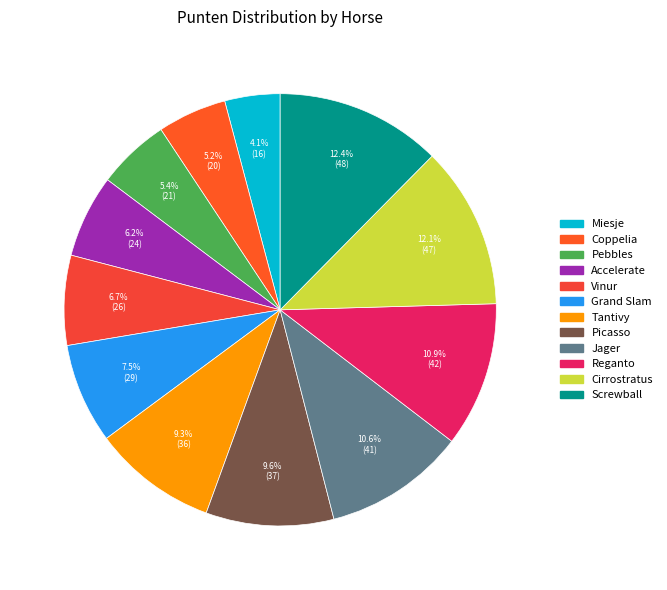

Count the number of slices in the pie.

12